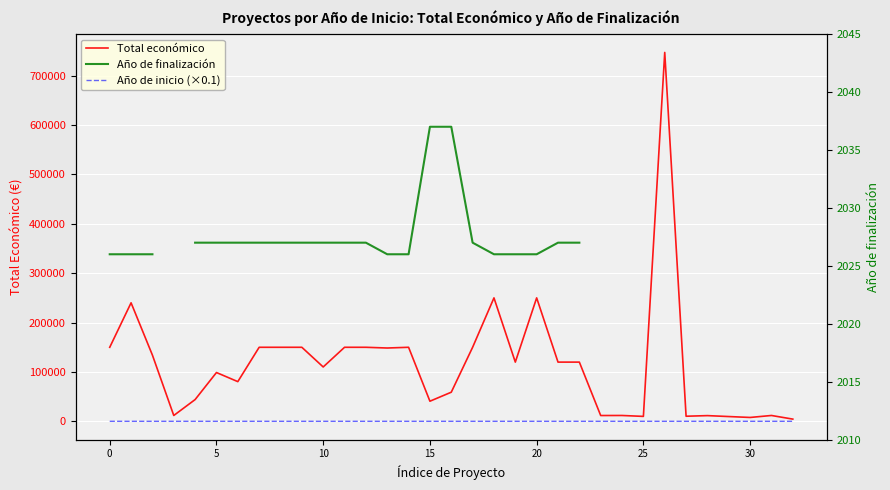

What is the spread (max minus min) of values at 28?

11518.3